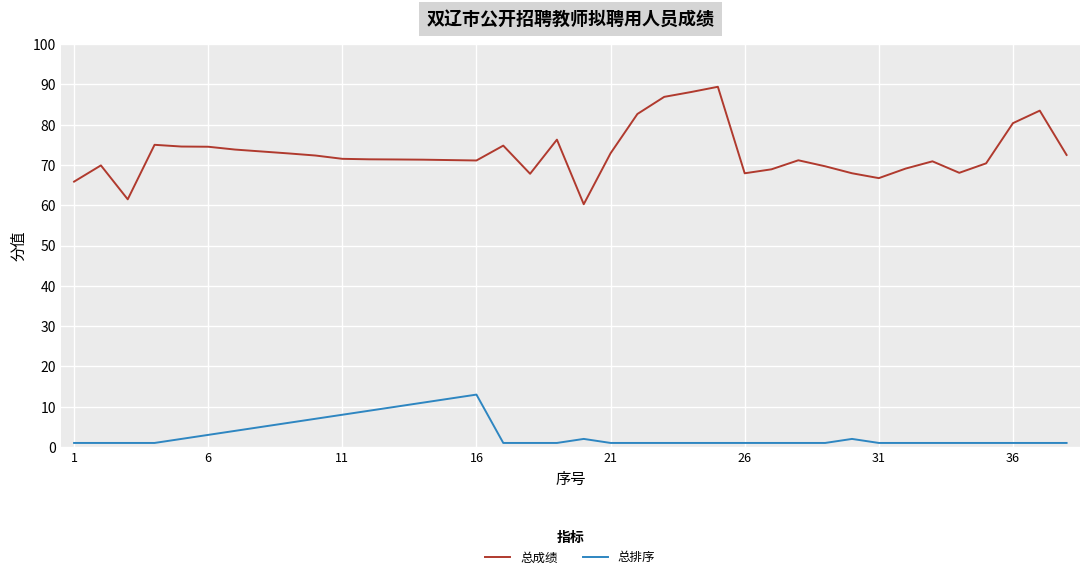

Which series has the largest total across all categories?

总成绩